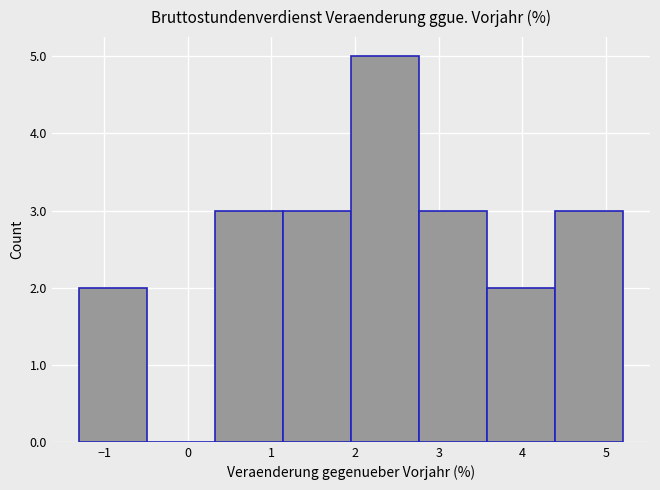

How tall is the bar that spans 2.8 to 3.6 on the x-axis? Neither the bar edges nor the heights are printed on the chart, so give them approximately, as read against the axes.

3